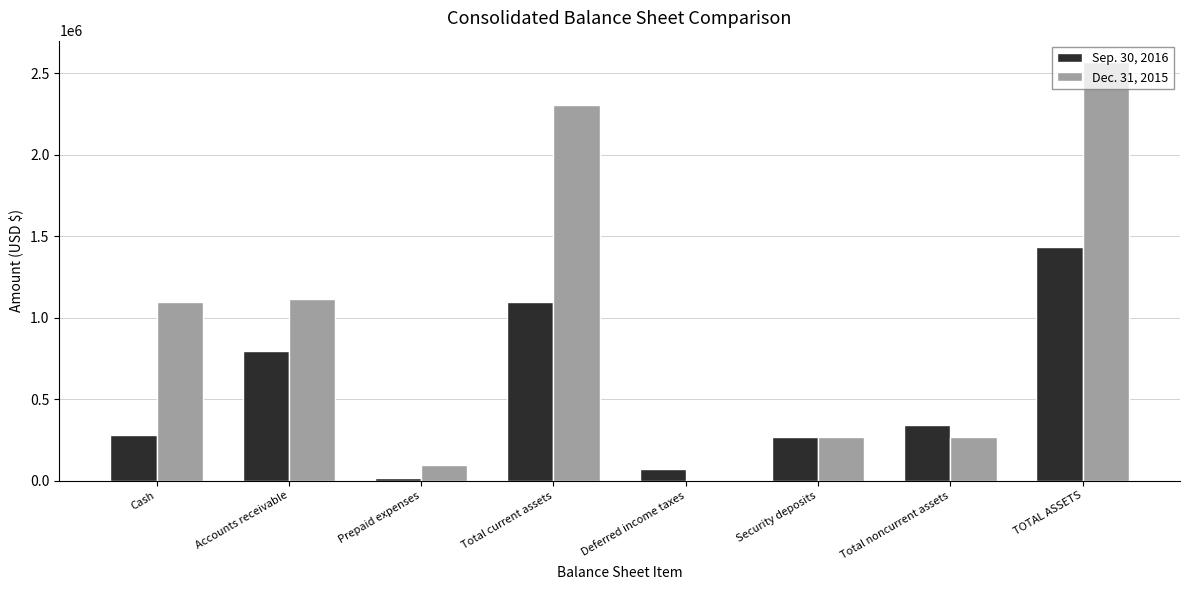

Which label corresponds to the largest value in the chart?

TOTAL ASSETS